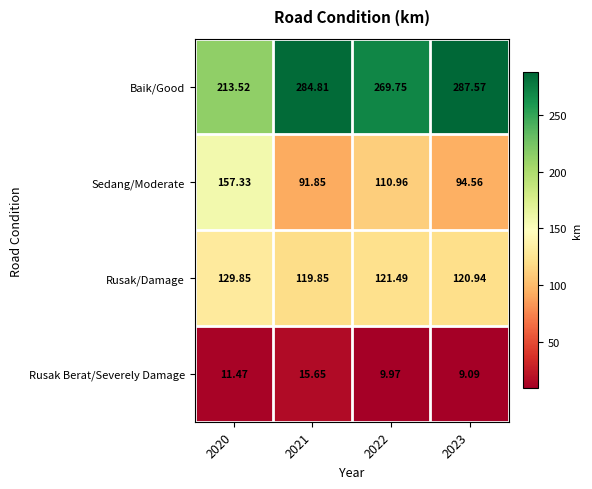

Rank the series by their maximum value, from lowest to highest.

Rusak Berat/Severely Damage, Rusak/Damage, Sedang/Moderate, Baik/Good